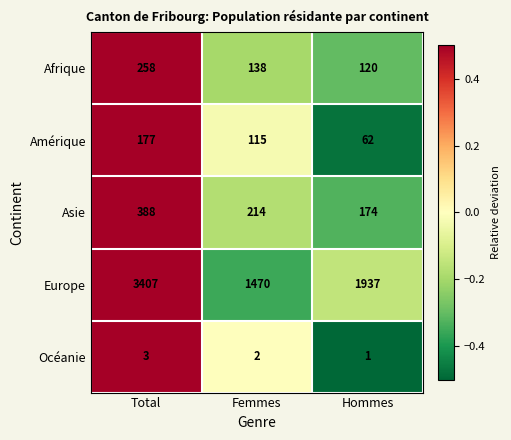

What is the sum of all Océanie values?

6